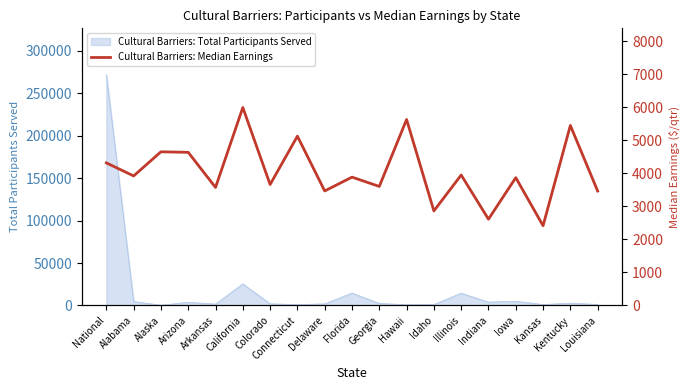

What is the greatest value displayed?

5996.6